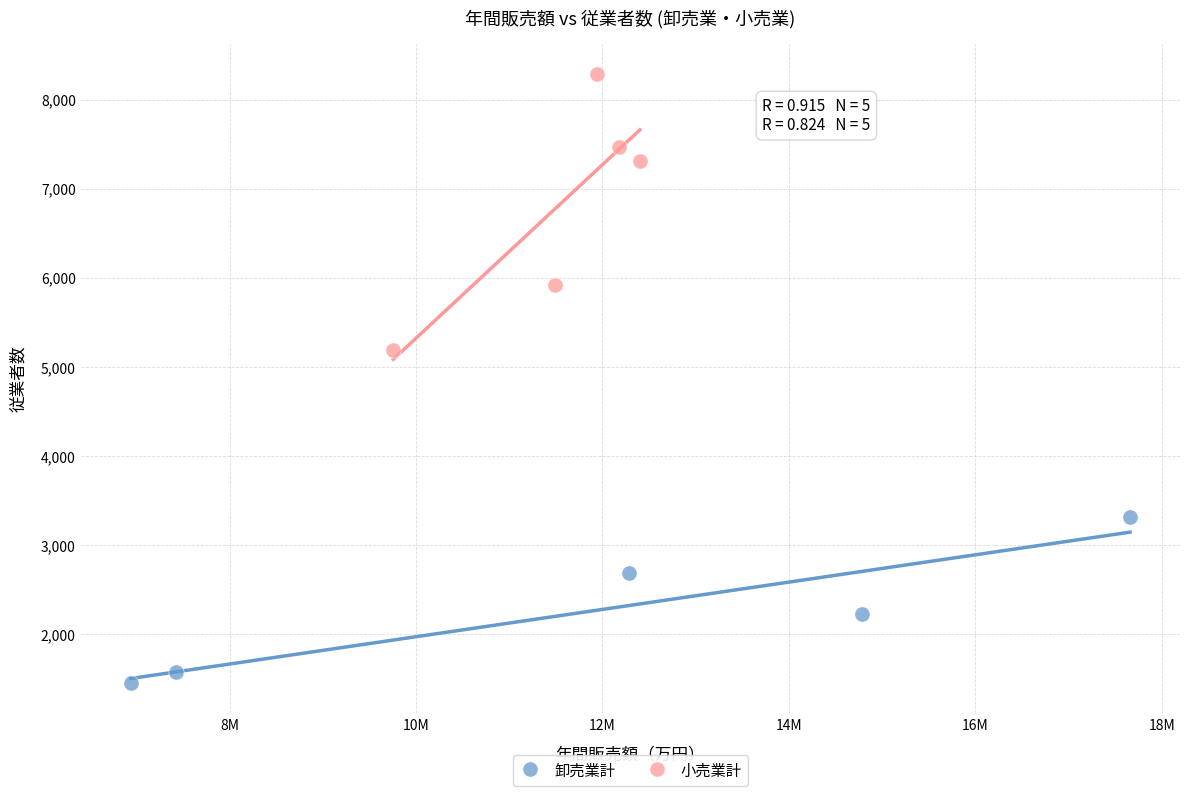

Which series reaches the minimum Y coordinate?

卸売業計